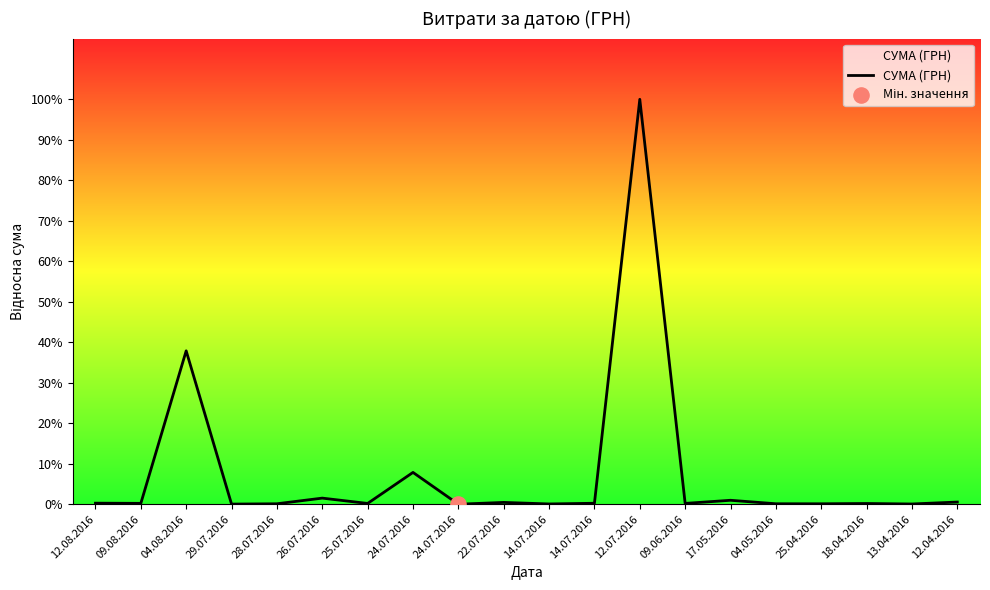

Which has a higher value, 12.04.2016 or 13.04.2016?

12.04.2016